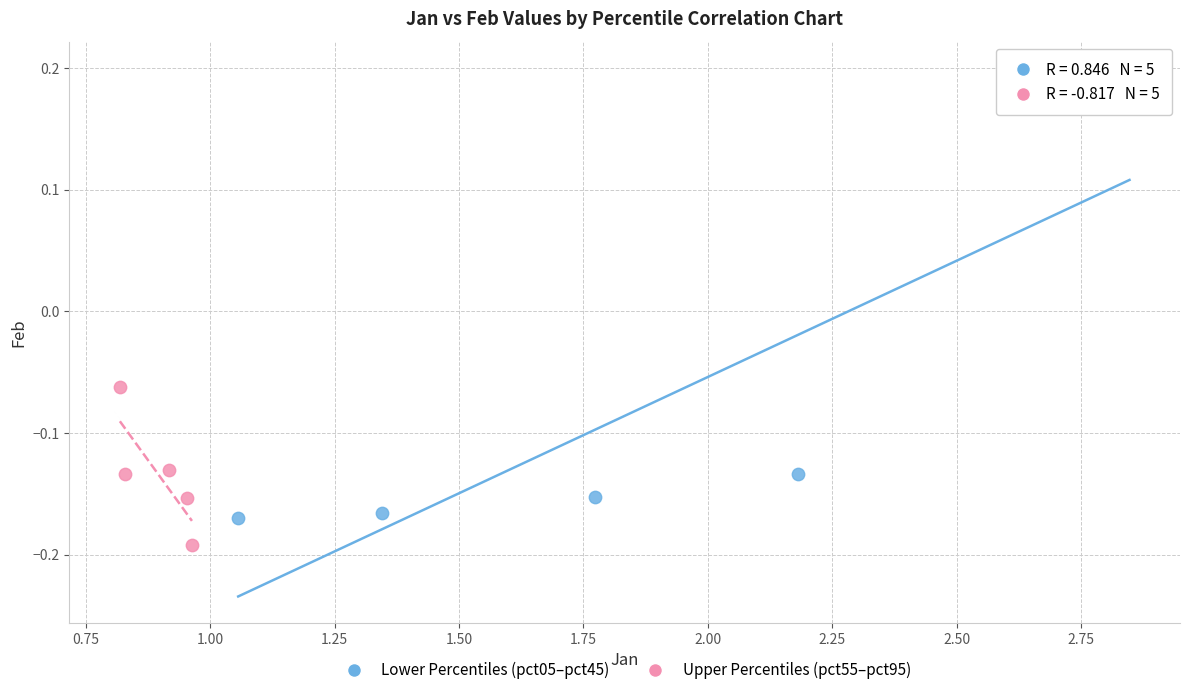

What are all the series names shown in the legend?

Lower Percentiles (pct05–pct45), Upper Percentiles (pct55–pct95)